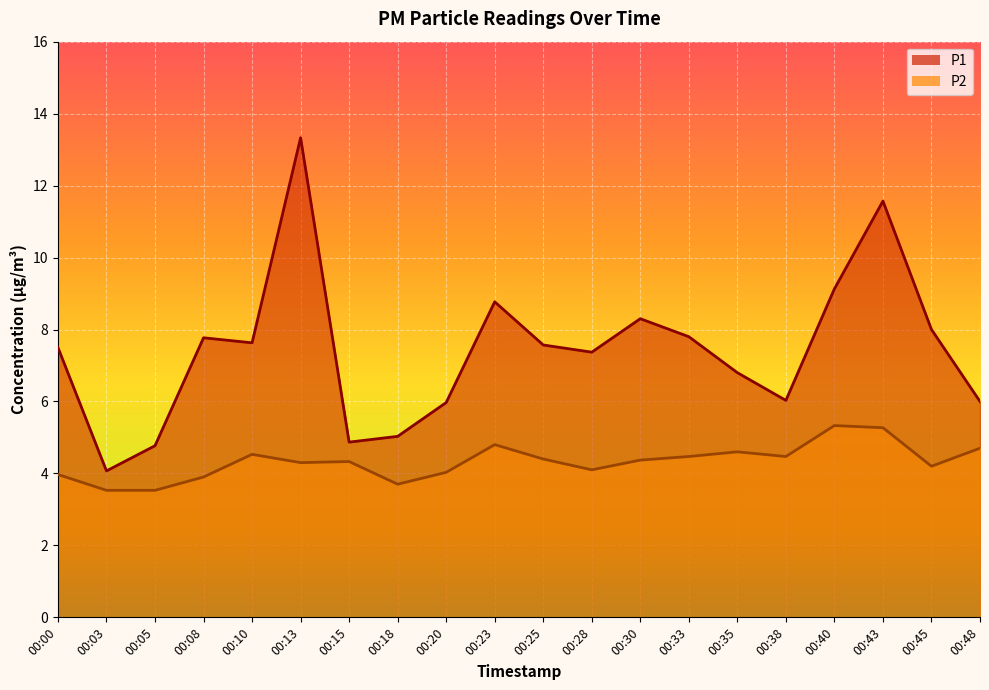

True or false: P1 and P2 intersect in this chart.

False